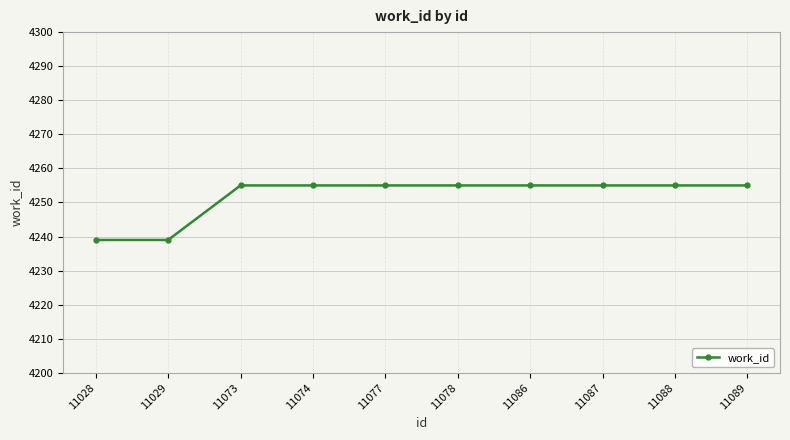

What is the value of the 5th point from the left?

4255